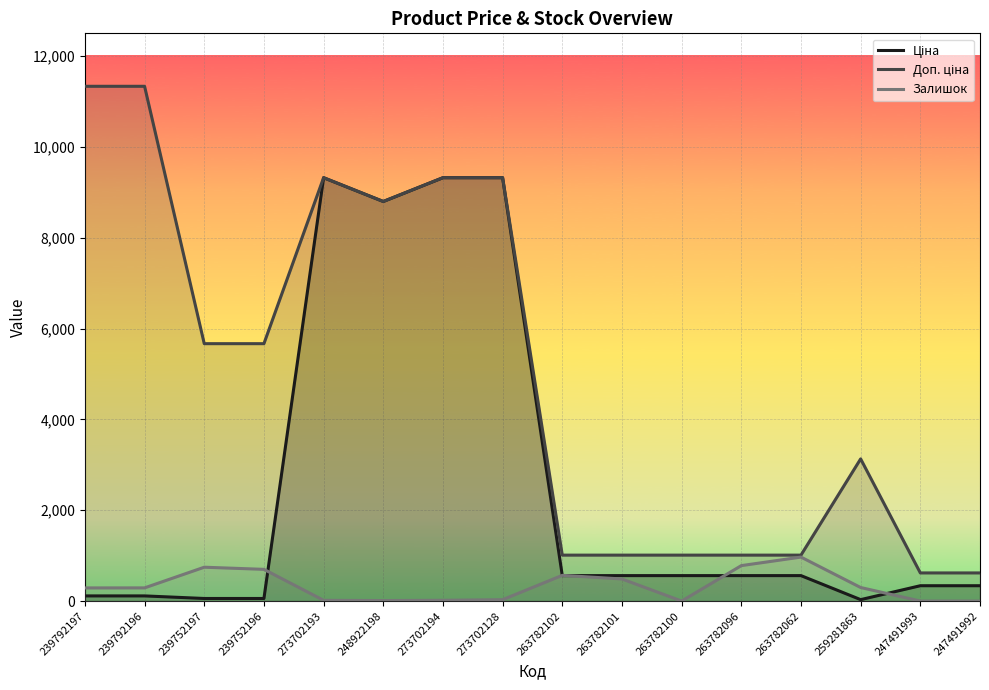

What is the total value across all series at 273702193?

18658.8